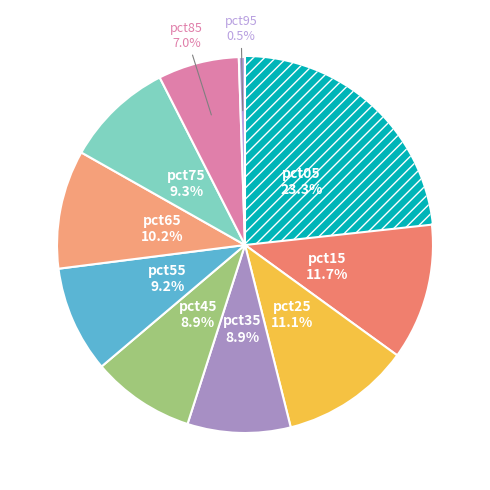

How many slices are in this pie chart?

10